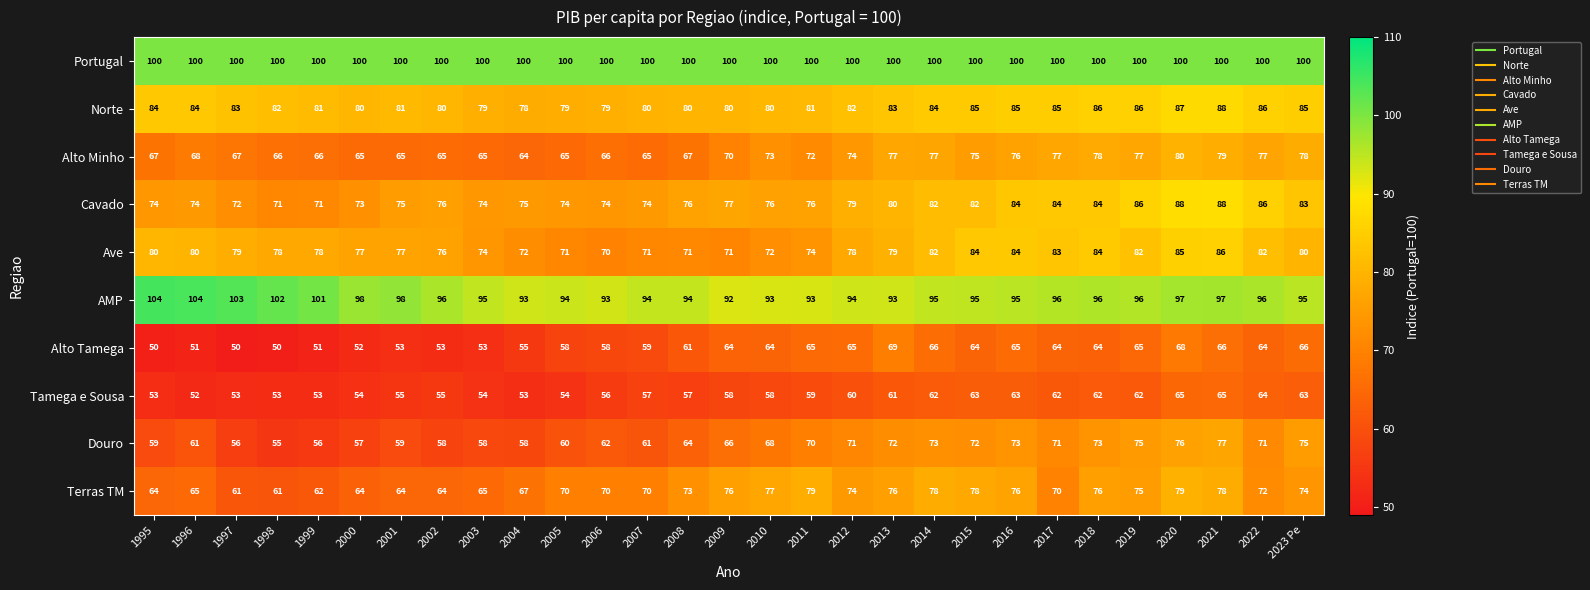

What is the sum of all Portugal values?

2900